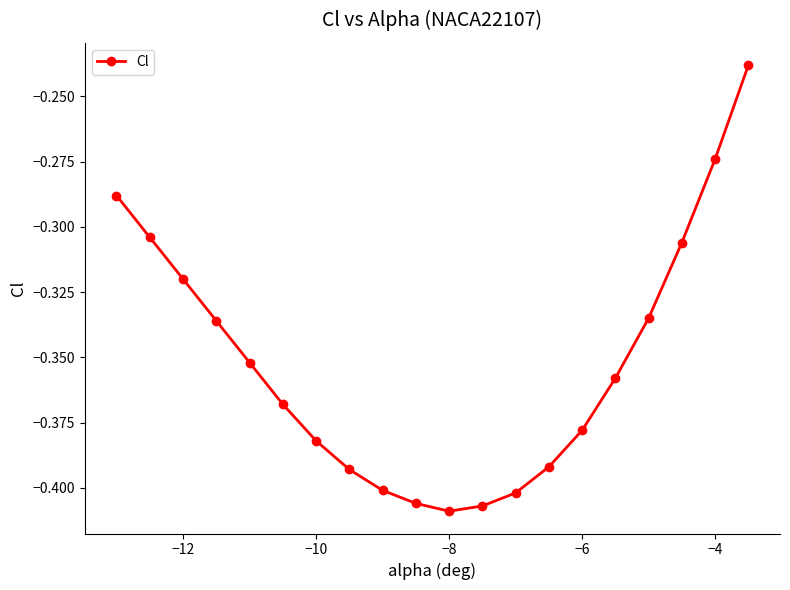

What is the sum of all values?

-7.0